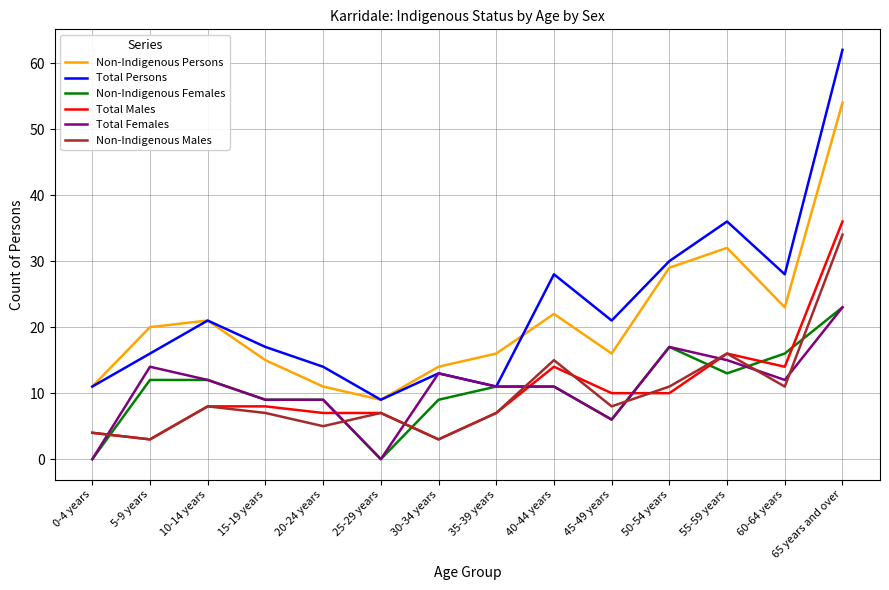

Does the chart display data point markers on the line(s)?

No